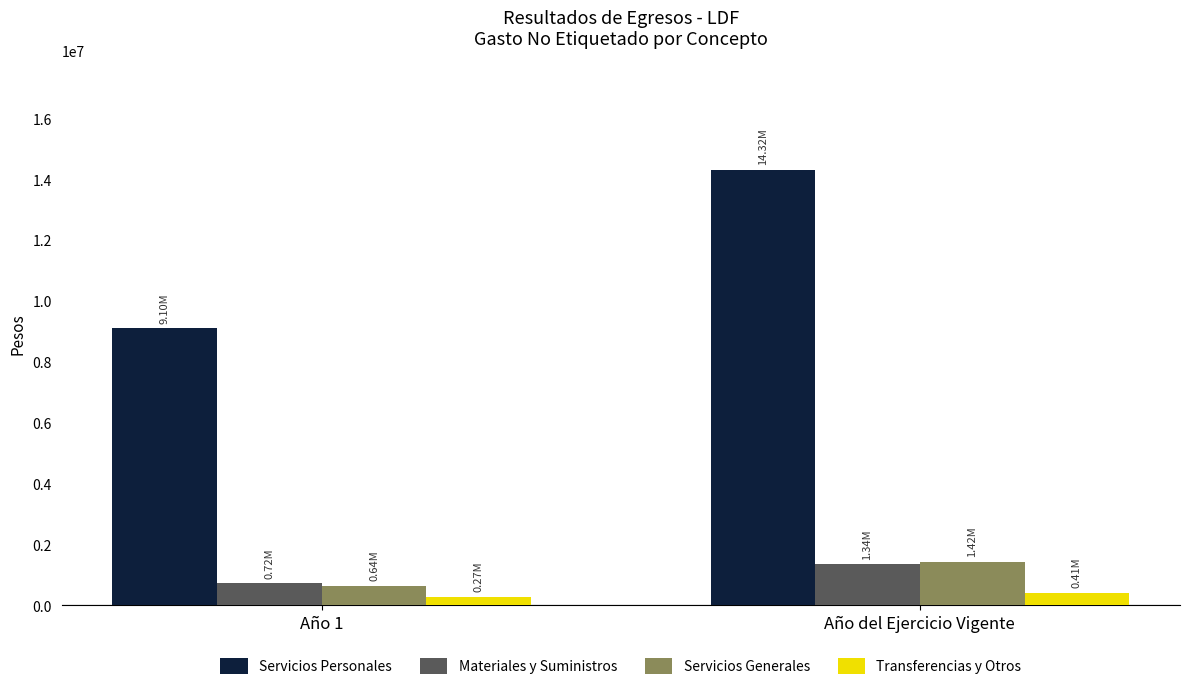

At which label does Servicios Personales reach its peak?

Año del Ejercicio Vigente